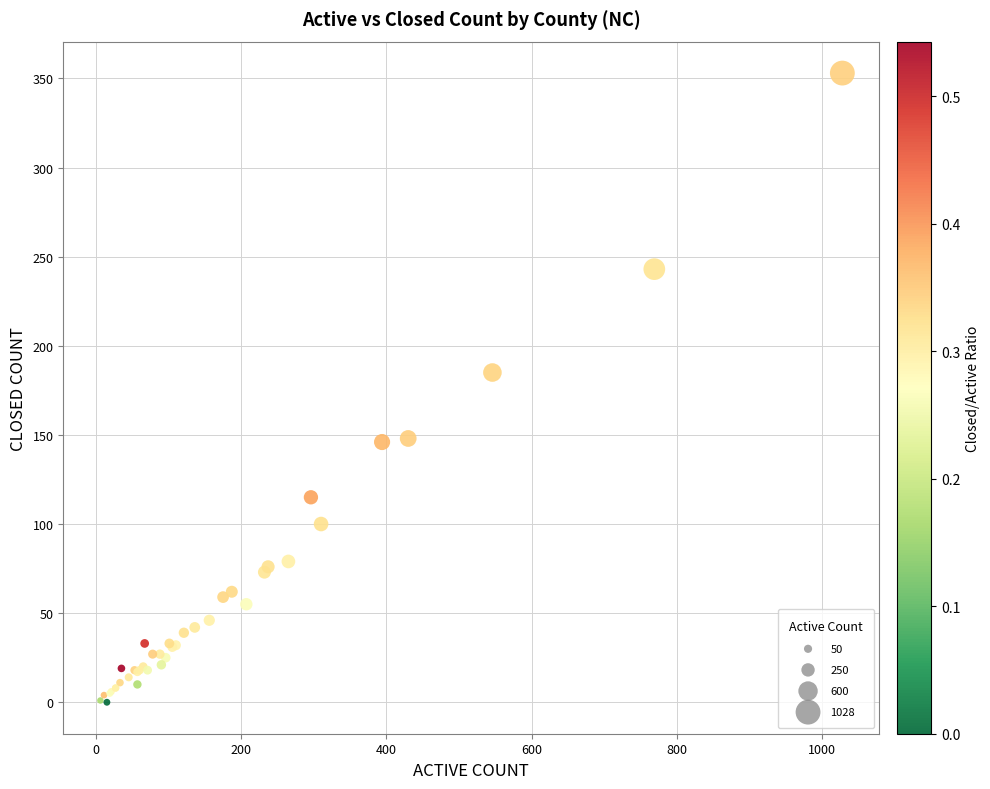

What Y value in the scatter plot is closest to 176?

185